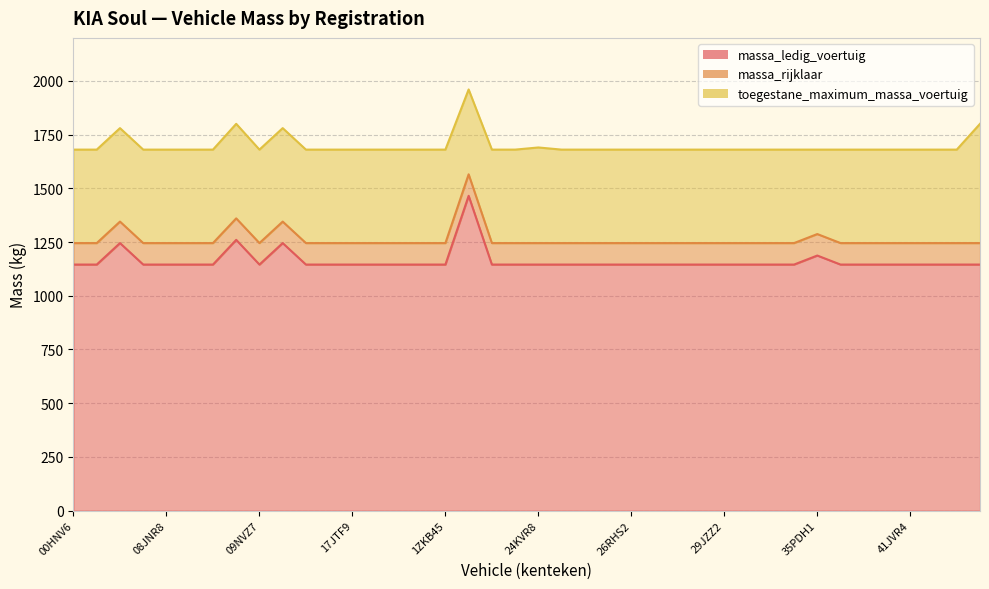

What is the label of the 27th point from the left?

28HNV6